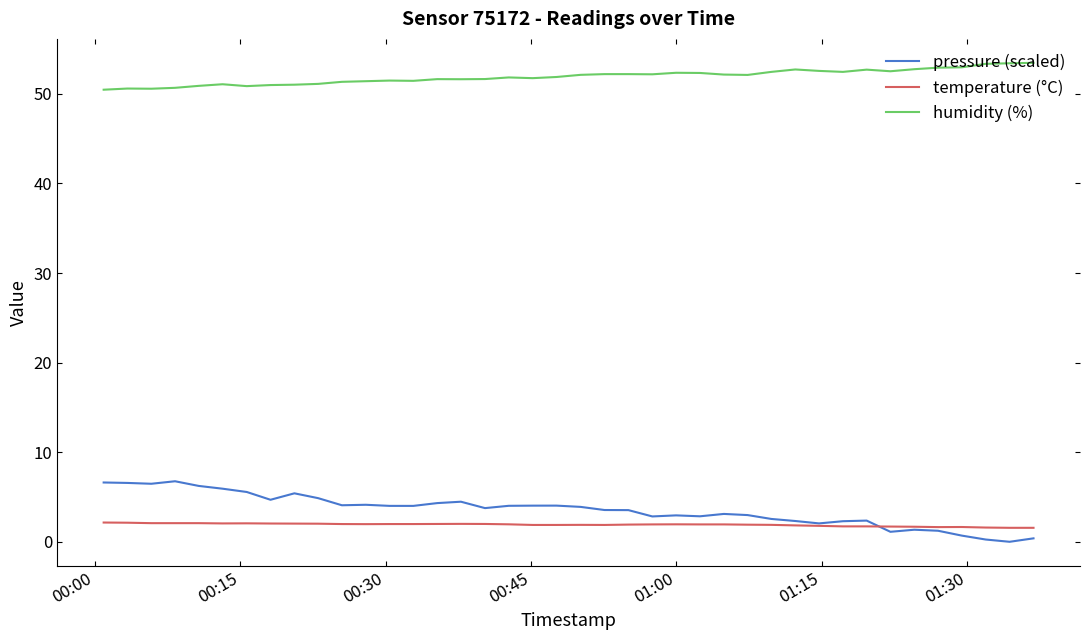

True or false: temperature (°C) and humidity (%) intersect in this chart.

False